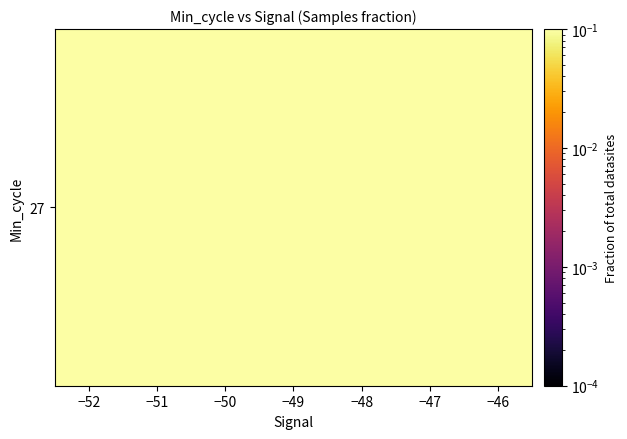

Reading right to left, transcribe all the data shown in this chart.

−46=0.1	−47=0.1	−48=0.1	−49=0.1	−50=0.1	−51=0.1	−52=0.1